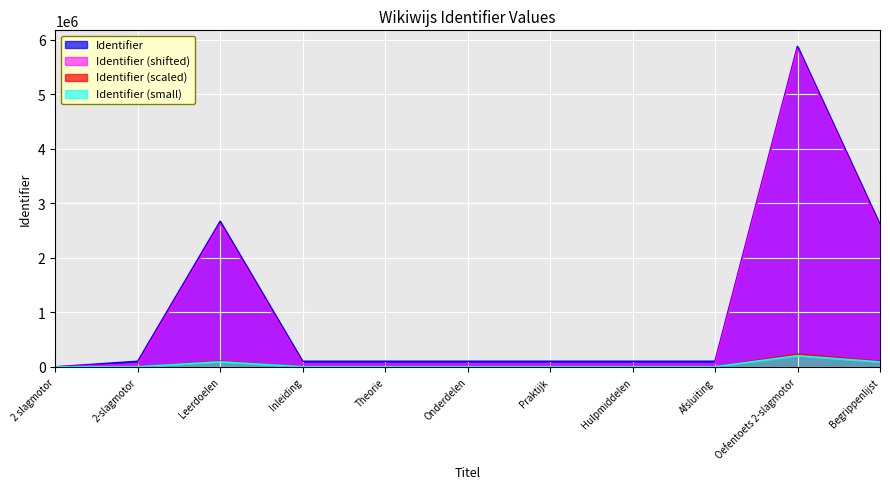

Rank the categories by value from lowest to highest.

2 slagmotor, 2-slagmotor, Inleiding, Theorie, Onderdelen, Praktijk, Hulpmiddelen, Afsluiting, Begrippenlijst, Leerdoelen, Oefentoets 2-slagmotor